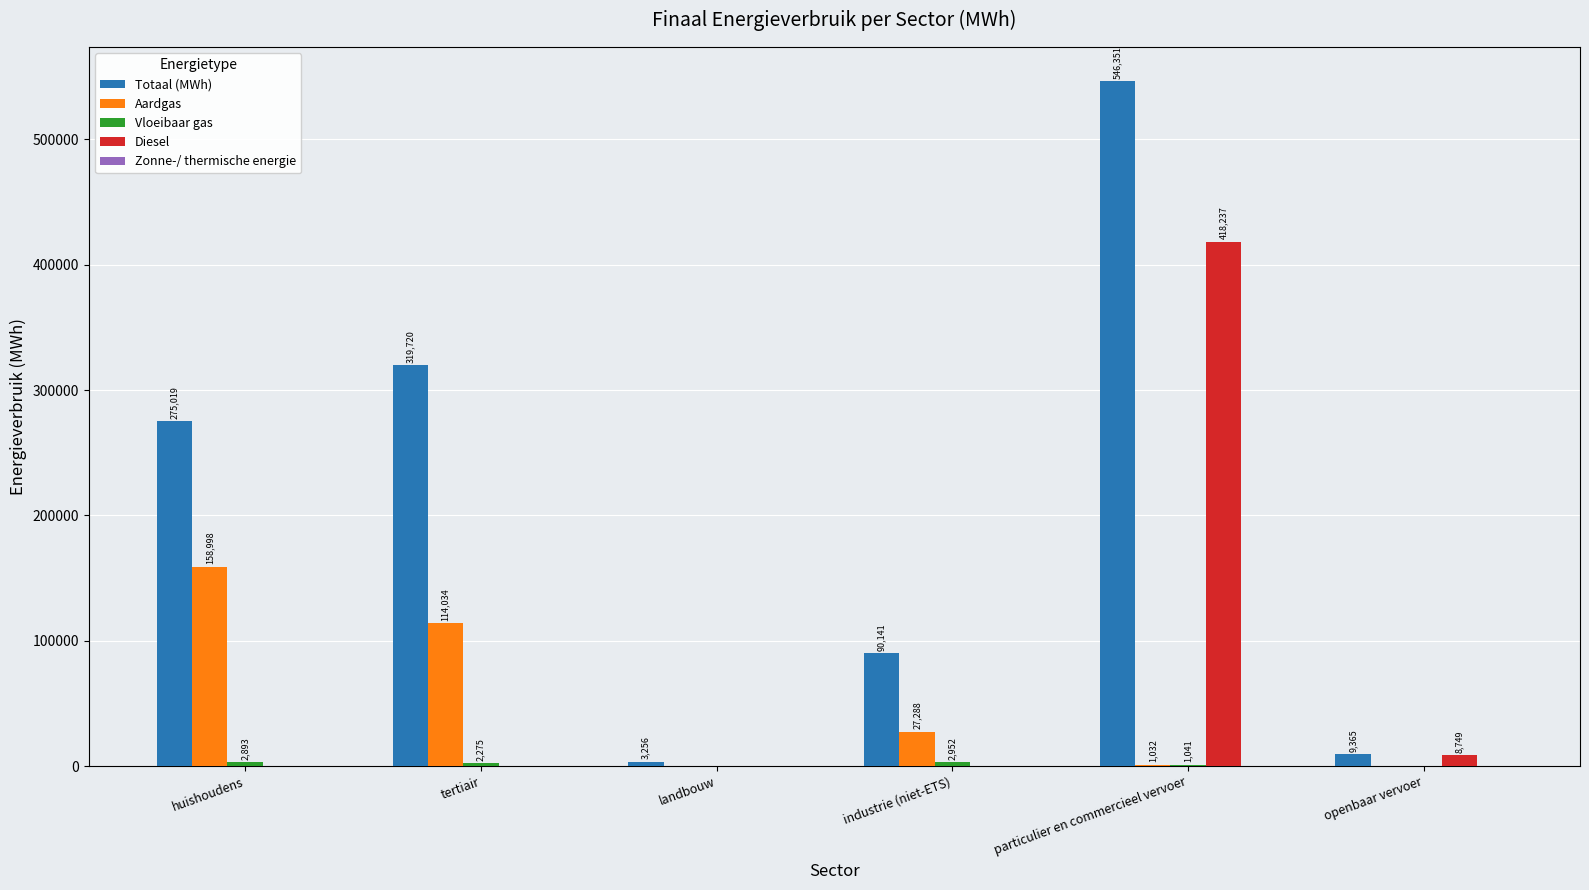

At which label does Totaal (MWh) reach its peak?

particulier en commercieel vervoer